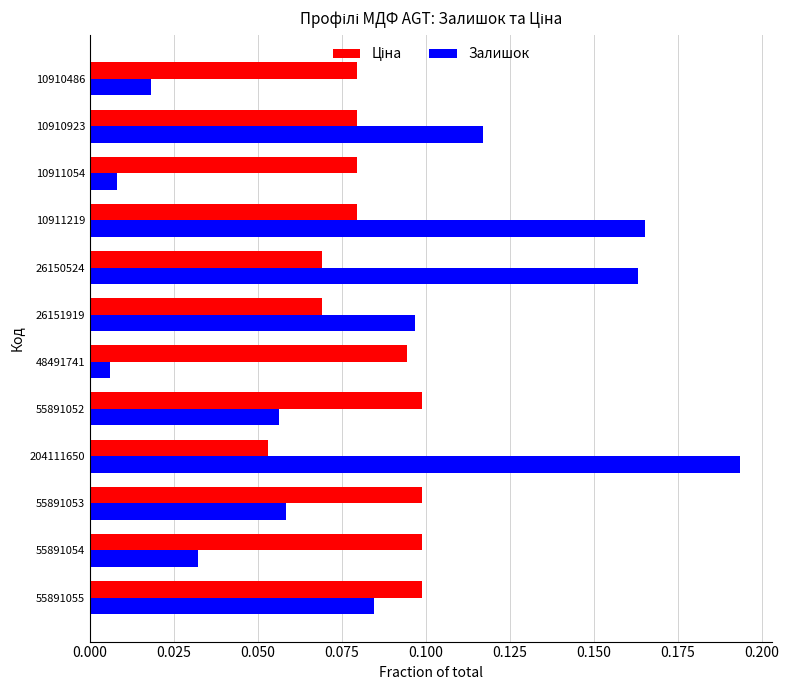

Between 55891053 and 10911054, which series saw the biggest shift?

Залишок